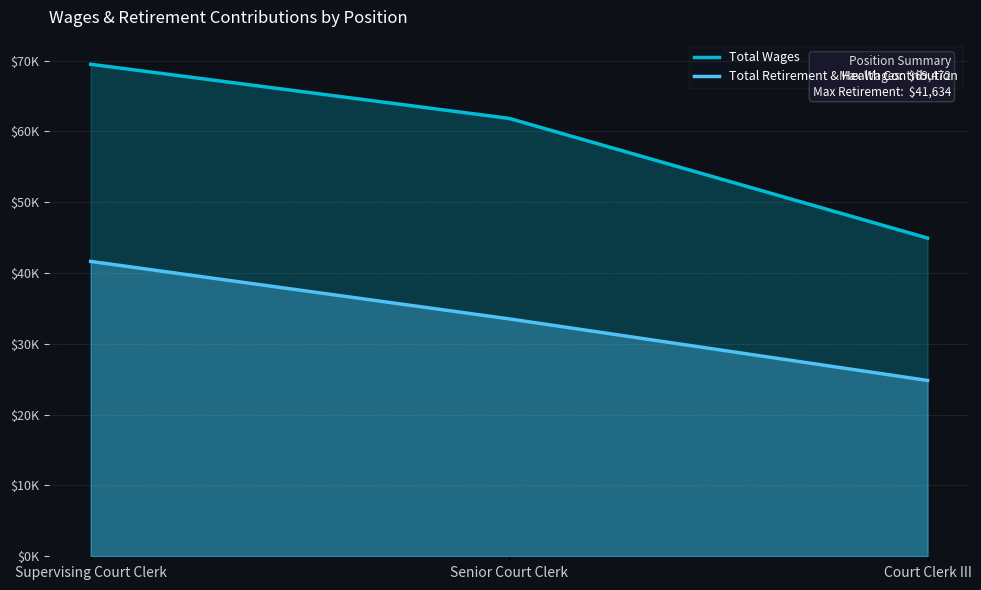

Reading left to right, transcribe all the data shown in this chart.

Total Wages: Supervising Court Clerk=69472	Senior Court Clerk=61829	Court Clerk III=44928
Total Retirement & Health Contribution: Supervising Court Clerk=41634	Senior Court Clerk=33520	Court Clerk III=24826